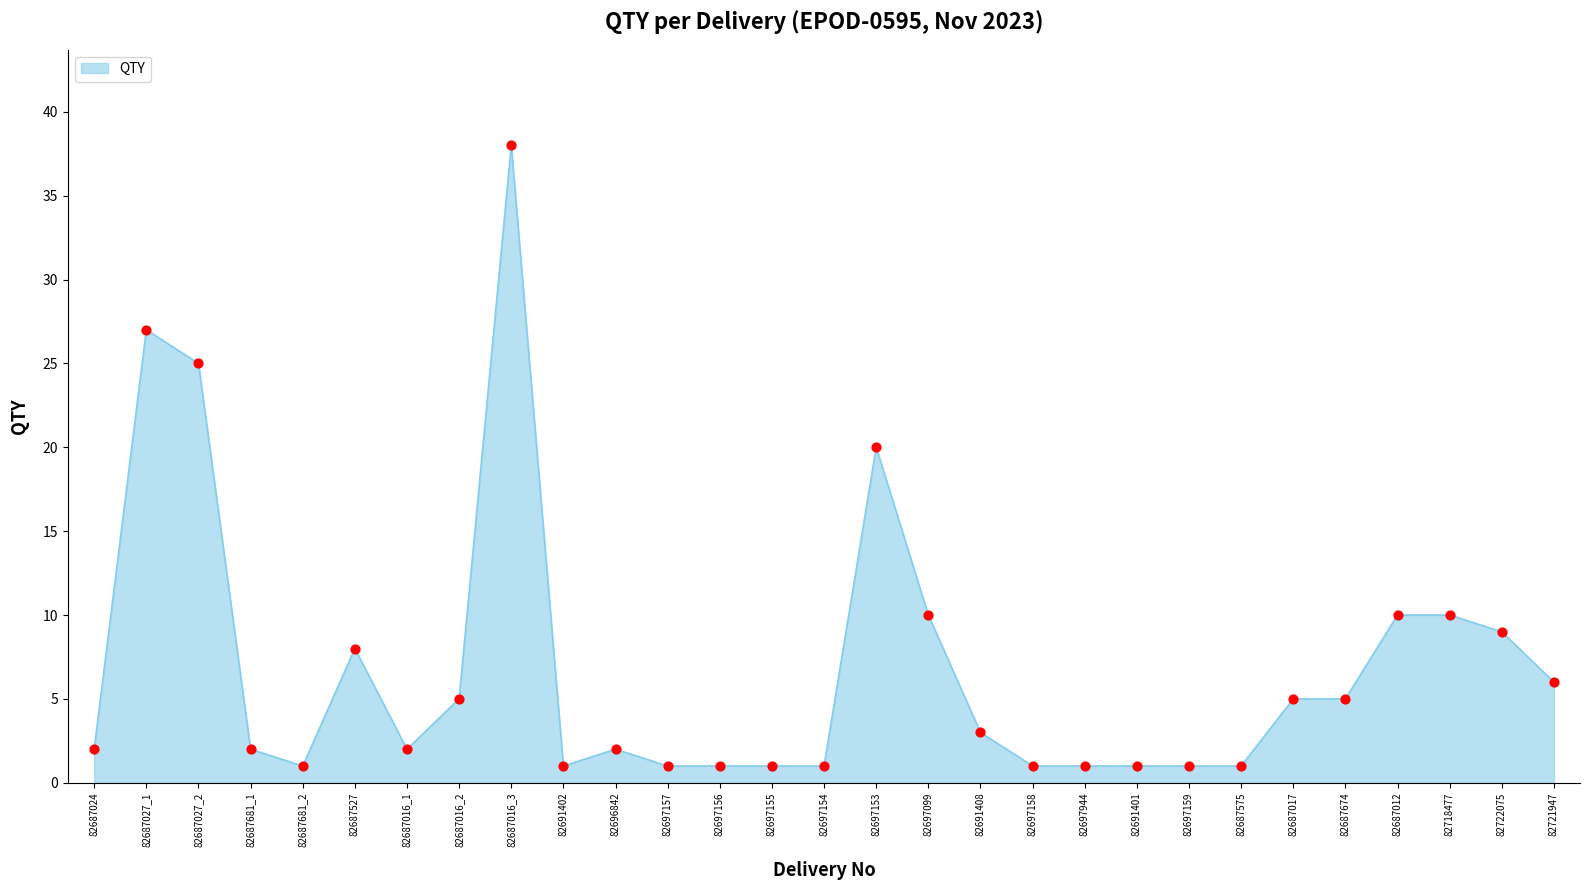

What is the ratio of the value at 82722075 to the value at 82697944?

9.0